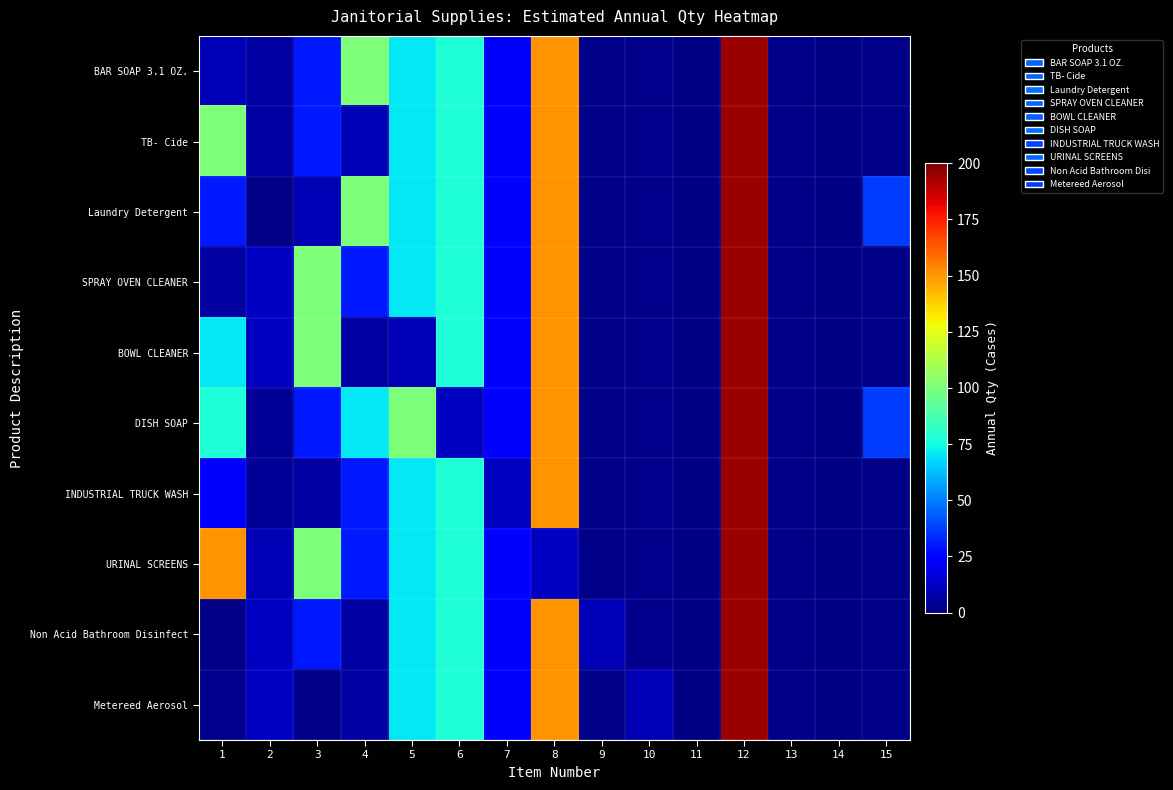

Which category has the highest value across all series?

12